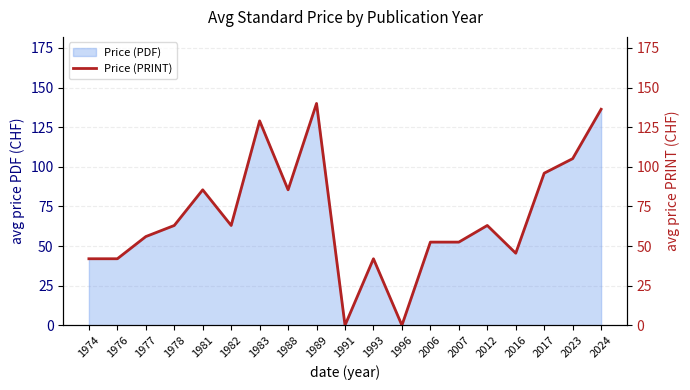

Is it true that the value at 2016 is 45.5?

True